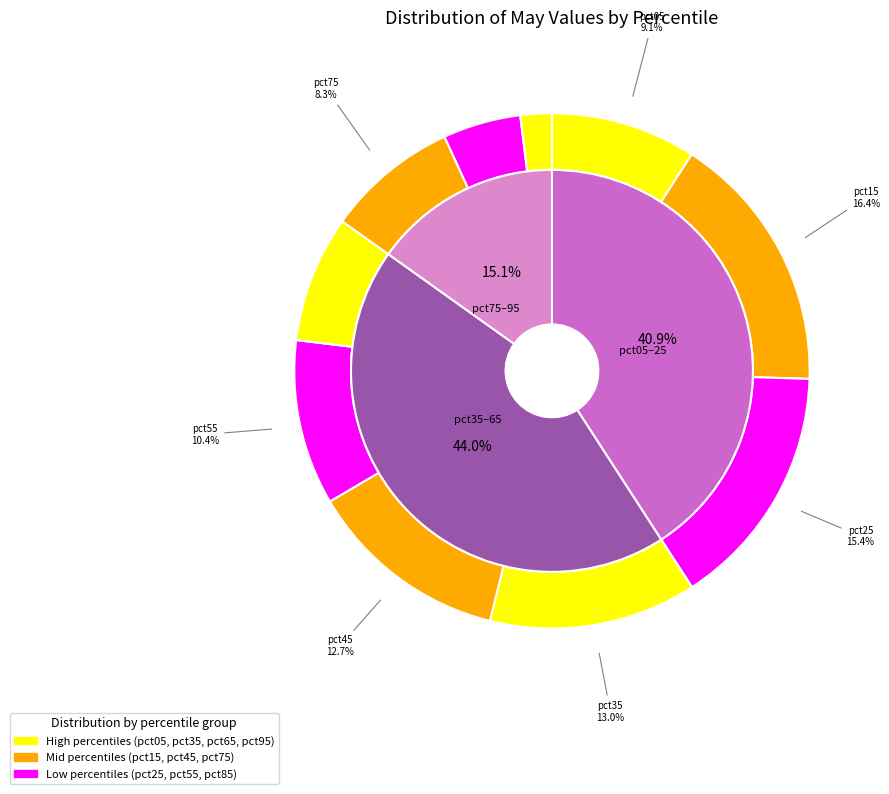

Is the sum of pct45 and pct65 greater than half?

No